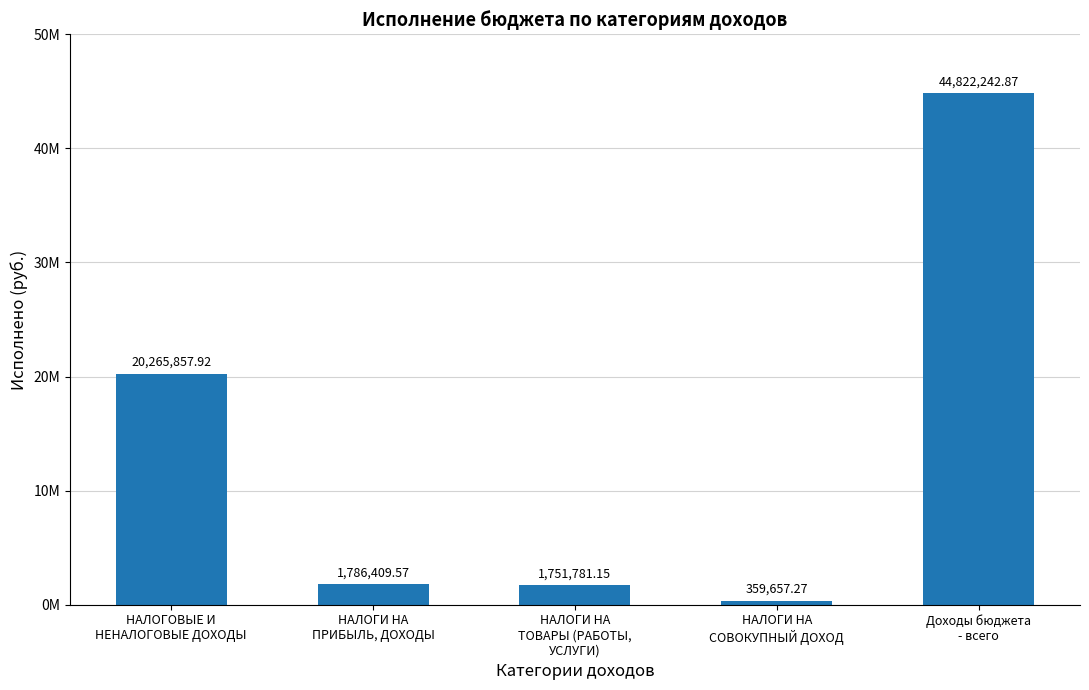

At which label does the data first exceed 1786409?

НАЛОГОВЫЕ И
НЕНАЛОГОВЫЕ ДОХОДЫ